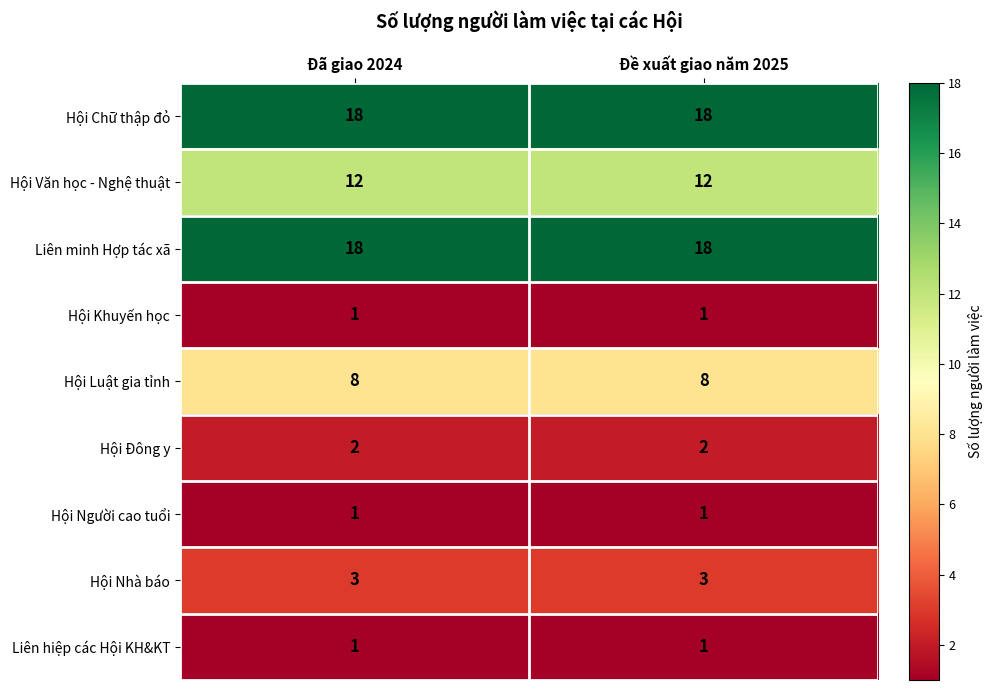

What is the difference between the highest and lowest values at Đề xuất giao năm 2025?

17